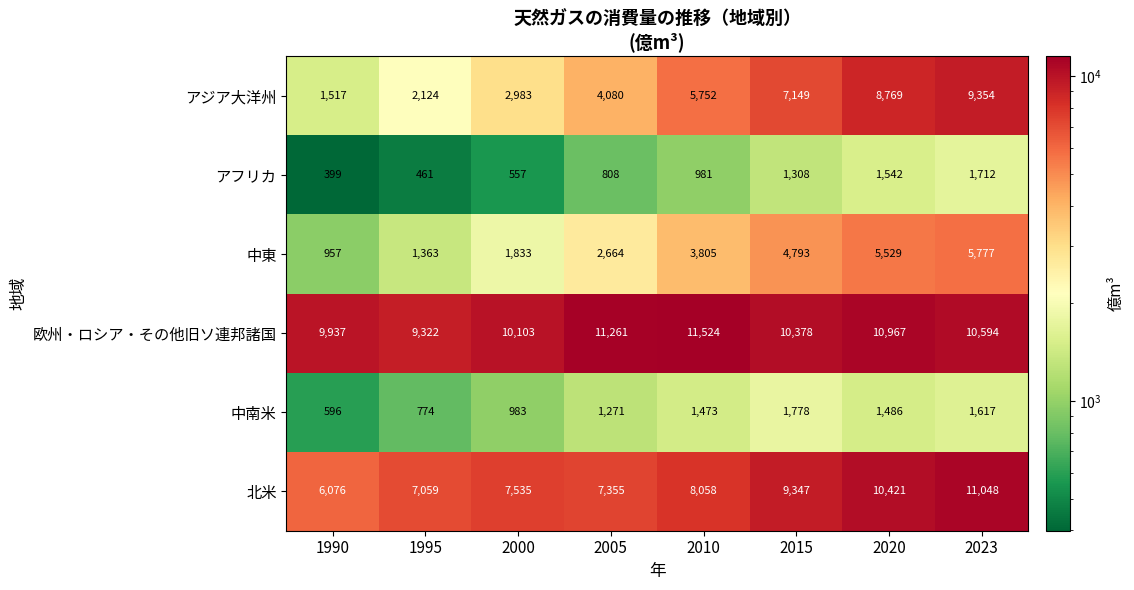

True or false: 中南米 has a value of 597 at 2015.

False